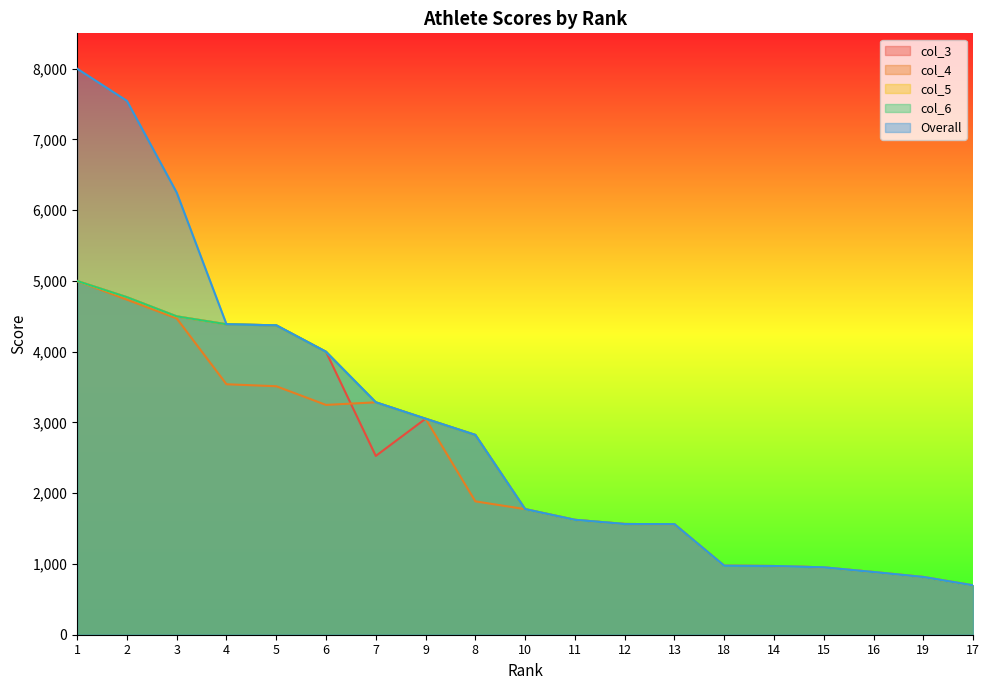

Reading left to right, transcribe all the data shown in this chart.

col_3: 5000	4771	4500	4388	4373	3999	2527	3053	2824	1775	1624	1565	1562	975	971	952	886	816	698
col_4: 5000	4736	4471	3540	3512	3248	3285	3053	1885	1775	1624	1565	1562	975	971	952	886	816	698
col_5: 5000	4771	4500	4388	4373	3999	3285	3053	2824	1775	1624	1565	1562	975	971	952	886	816	698
col_6: 5000	4771	4500	4388	4373	3999	3285	3053	2824	1775	1624	1565	1562	975	971	952	886	816	698
Overall: 8000	7546	6250	4388	4373	3999	3285	3053	2824	1775	1624	1565	1562	975	971	952	886	816	698